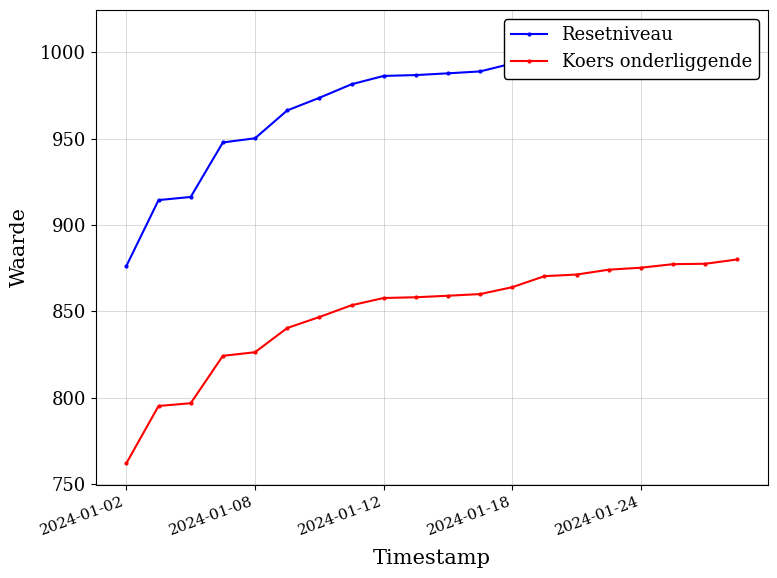

True or false: Resetniveau and Koers onderliggende cross at least once.

False